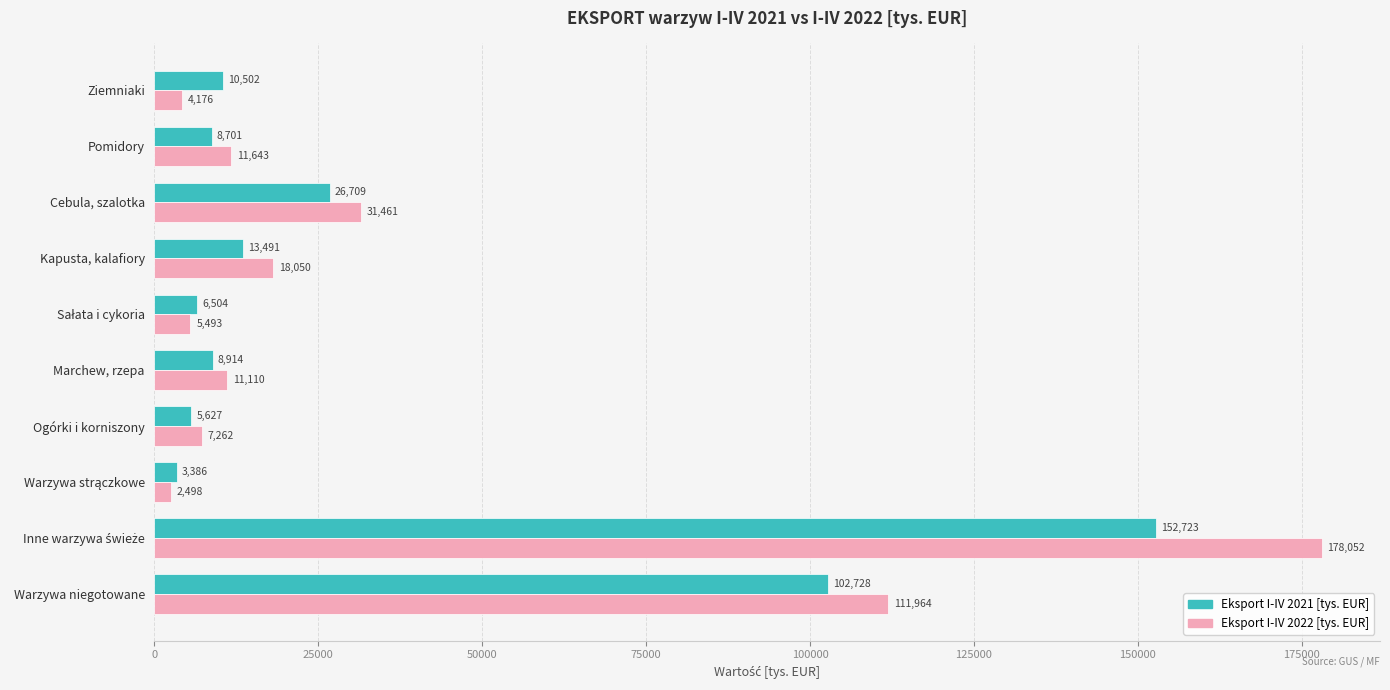

What are all the series names shown in the legend?

Eksport I-IV 2021 [tys. EUR], Eksport I-IV 2022 [tys. EUR]